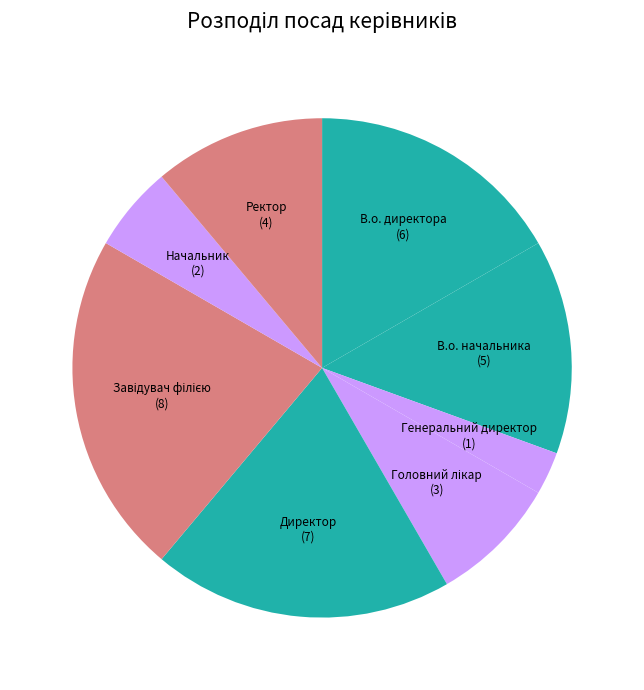

Combined, do Начальник and Ректор account for over 50%?

No